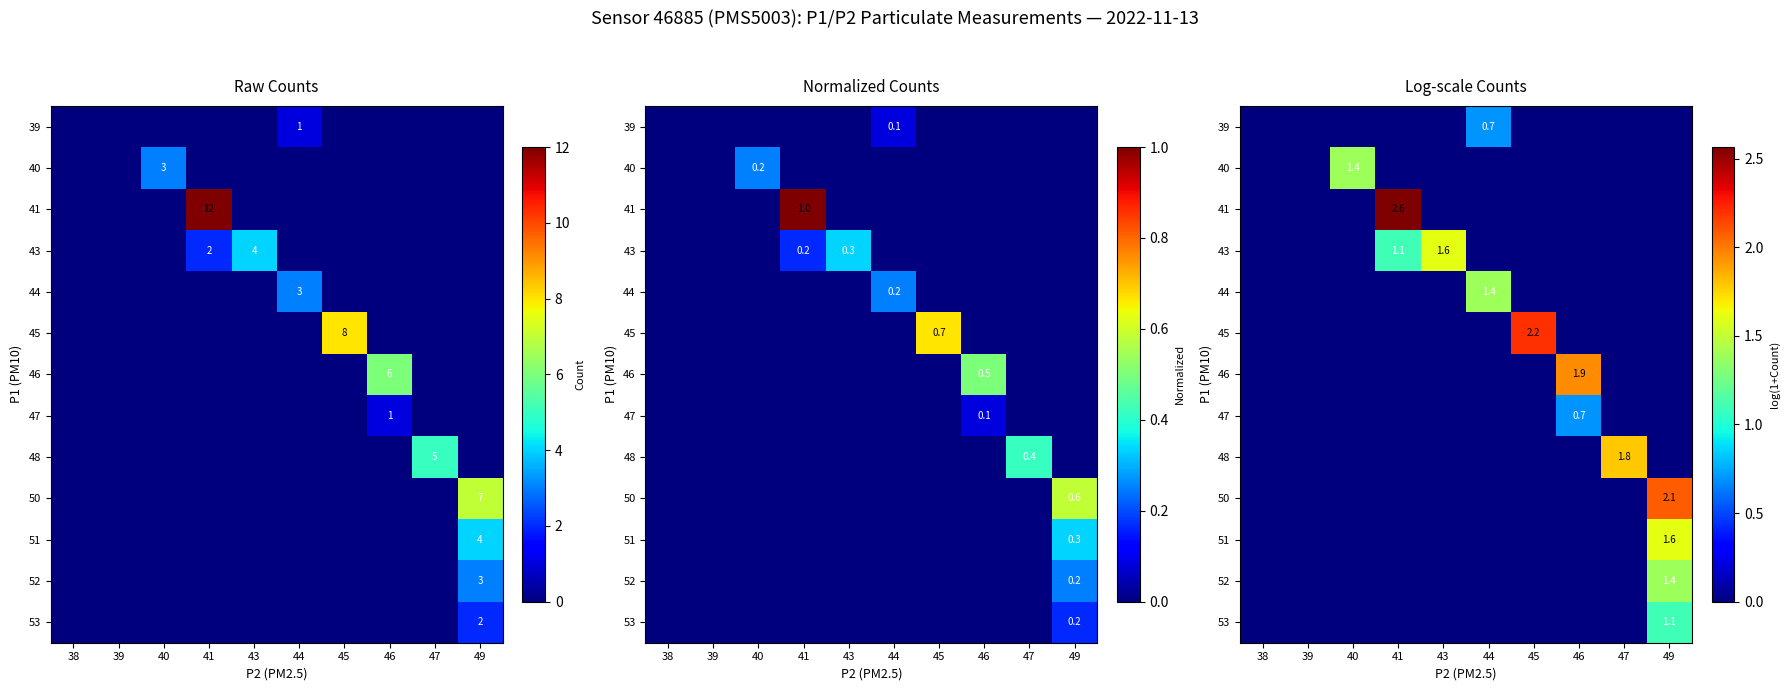

Count the number of categories in the chart.

10